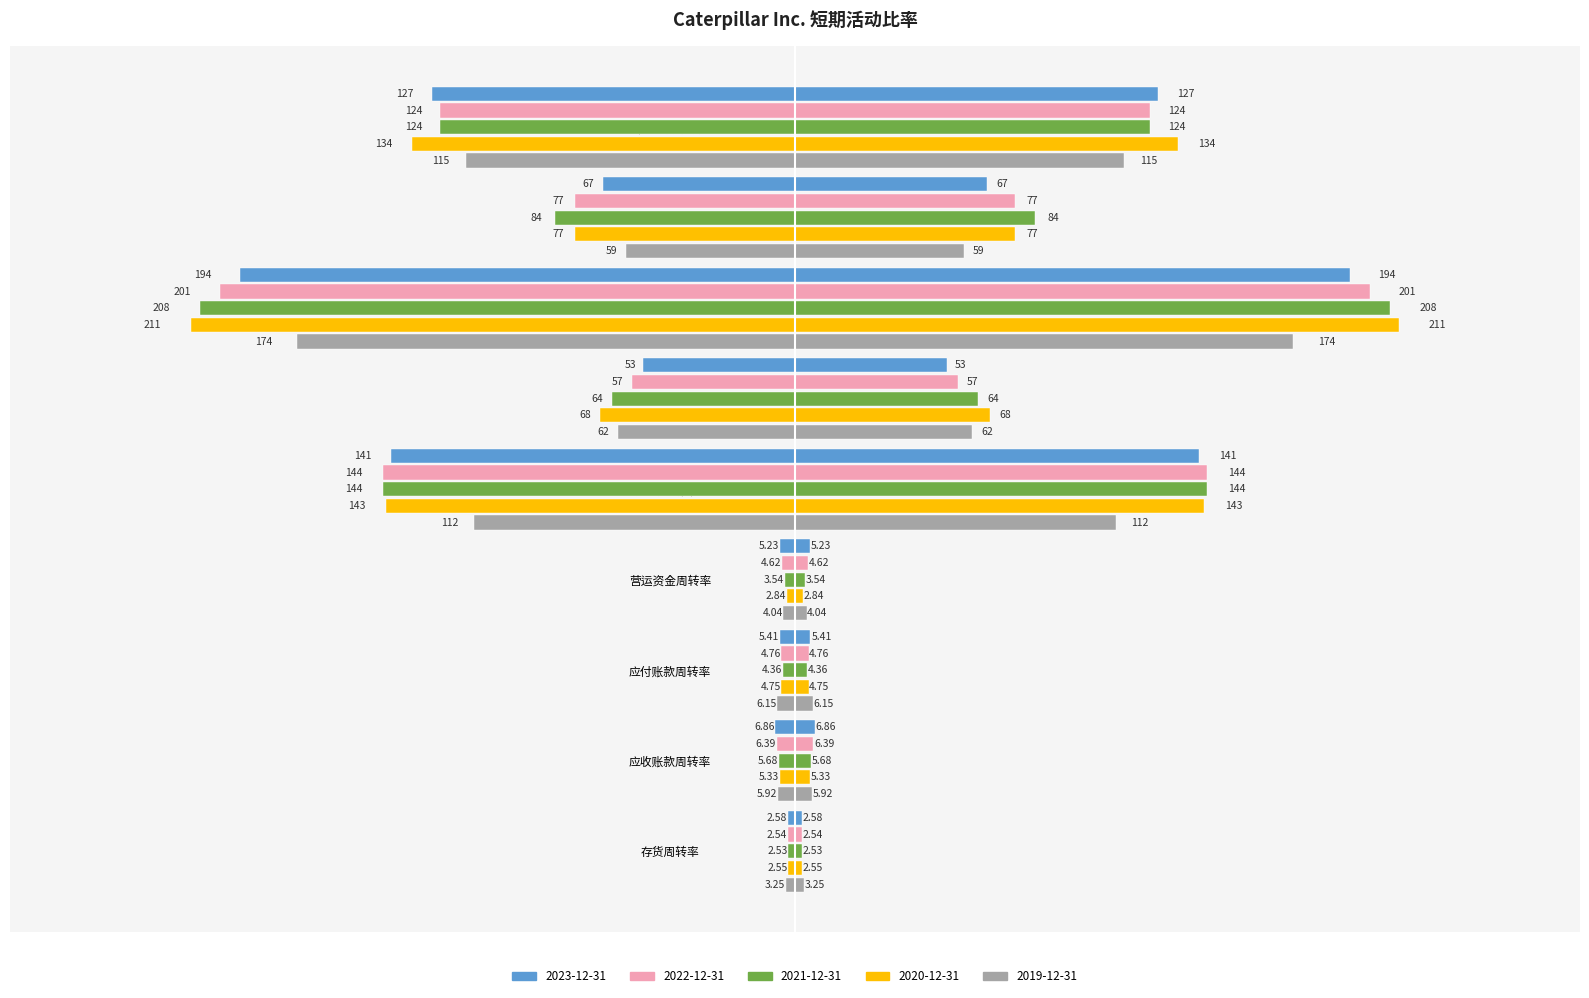

Reading left to right, list all the values displayed in this chart.

2023-12-31: 存货周转率=-2.6	应收账款周转率=-6.9	应付账款周转率=-5.4	营运资金周转率=-5.2	库存周转天数=-141.0	应收账款轮换天数=-53.0	运行周期=-194.0	应付账款轮换天数=-67.0	现金转换周期=-127.0
2022-12-31: 存货周转率=-2.5	应收账款周转率=-6.4	应付账款周转率=-4.8	营运资金周转率=-4.6	库存周转天数=-144.0	应收账款轮换天数=-57.0	运行周期=-201.0	应付账款轮换天数=-77.0	现金转换周期=-124.0
2021-12-31: 存货周转率=-2.5	应收账款周转率=-5.7	应付账款周转率=-4.4	营运资金周转率=-3.5	库存周转天数=-144.0	应收账款轮换天数=-64.0	运行周期=-208.0	应付账款轮换天数=-84.0	现金转换周期=-124.0
2020-12-31: 存货周转率=-2.5	应收账款周转率=-5.3	应付账款周转率=-4.8	营运资金周转率=-2.8	库存周转天数=-143.0	应收账款轮换天数=-68.0	运行周期=-211.0	应付账款轮换天数=-77.0	现金转换周期=-134.0
2019-12-31: 存货周转率=-3.2	应收账款周转率=-5.9	应付账款周转率=-6.2	营运资金周转率=-4.0	库存周转天数=-112.0	应收账款轮换天数=-62.0	运行周期=-174.0	应付账款轮换天数=-59.0	现金转换周期=-115.0